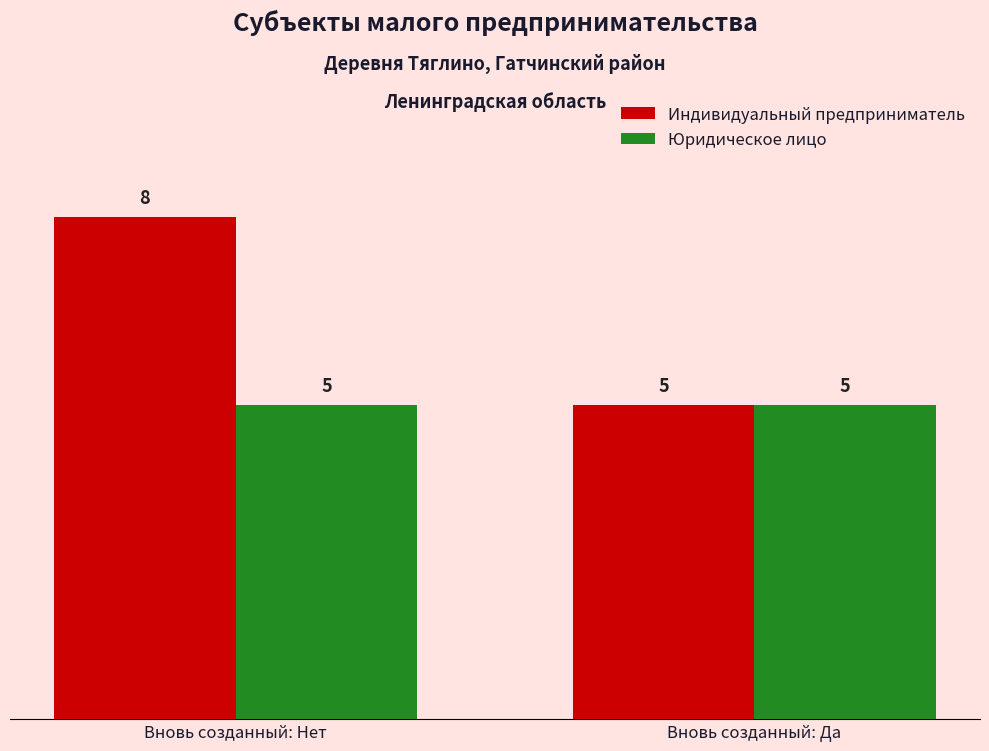

Reading left to right, what are all the values shown in this chart?

Индивидуальный предприниматель: 8	5
Юридическое лицо: 5	5